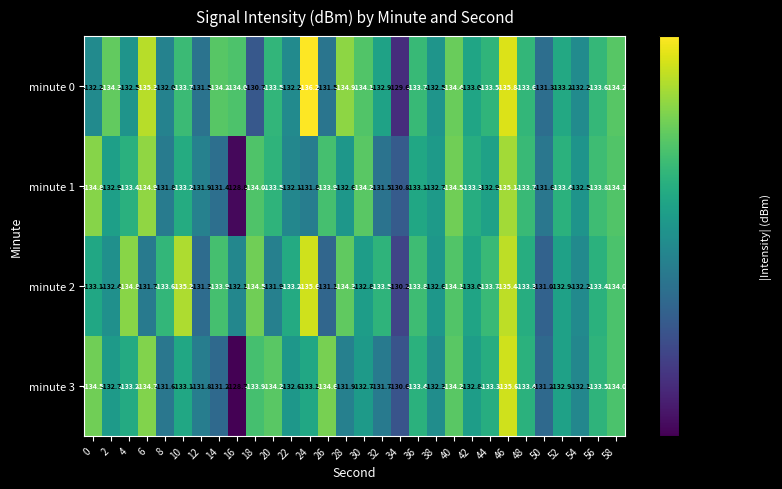

Rank the series at 16 from lowest to highest value.

minute 0, minute 2, minute 1, minute 3